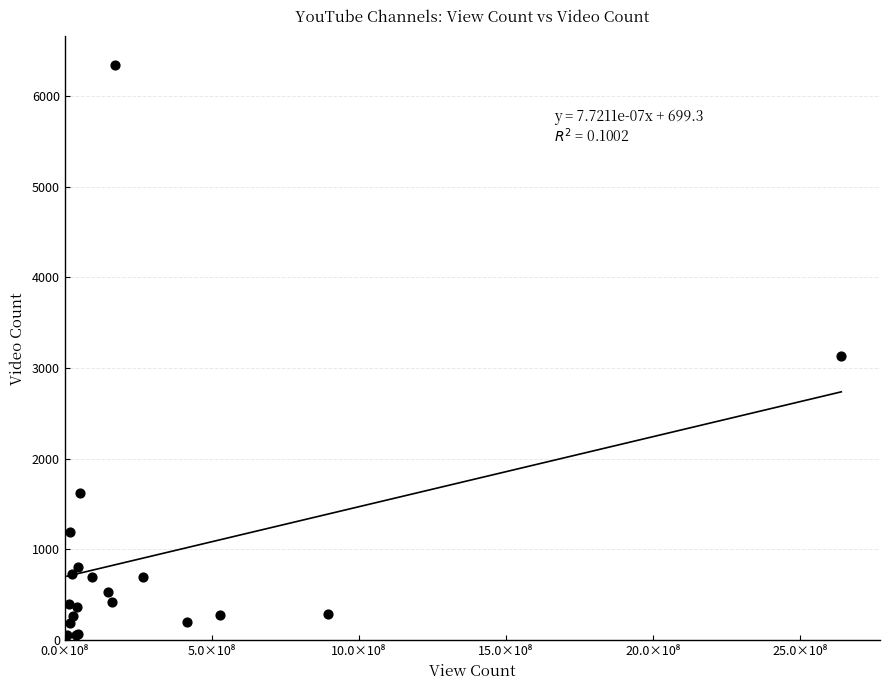

What Y value in the scatter plot is closest to 3197?

3129